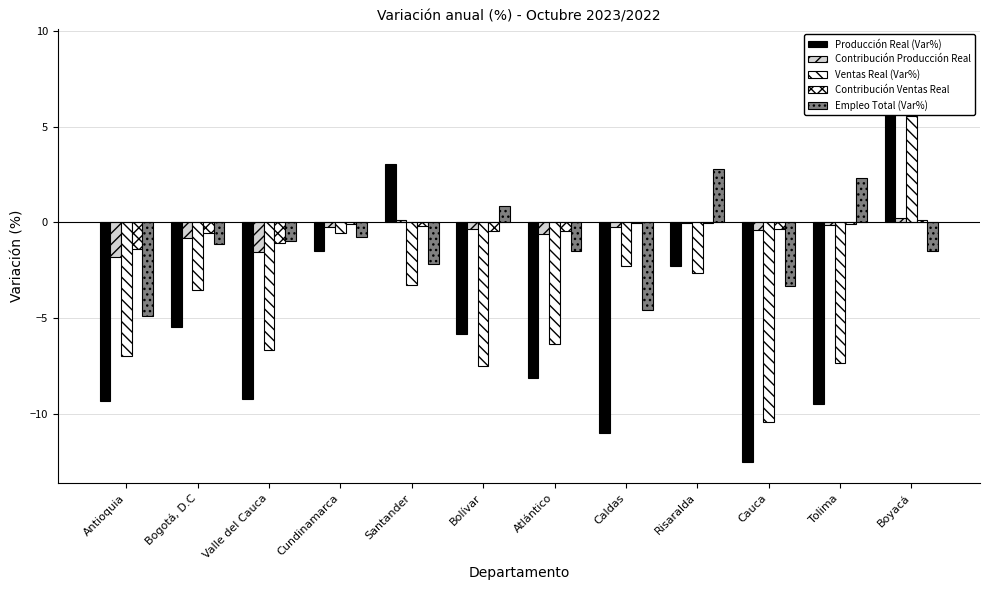

The Ventas Real (Var%) series shows -0.2 at Cundinamarca. True or false?

False